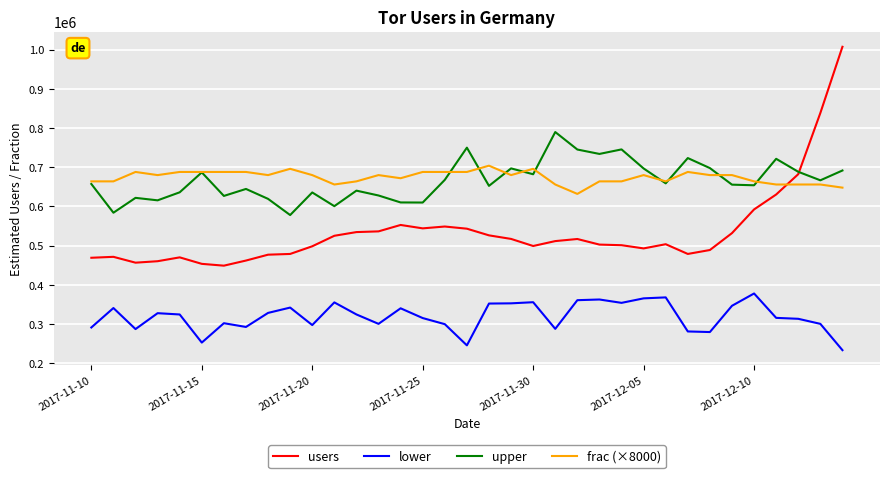

List the series in order of their peak value, lowest first.

lower, frac (×8000), upper, users